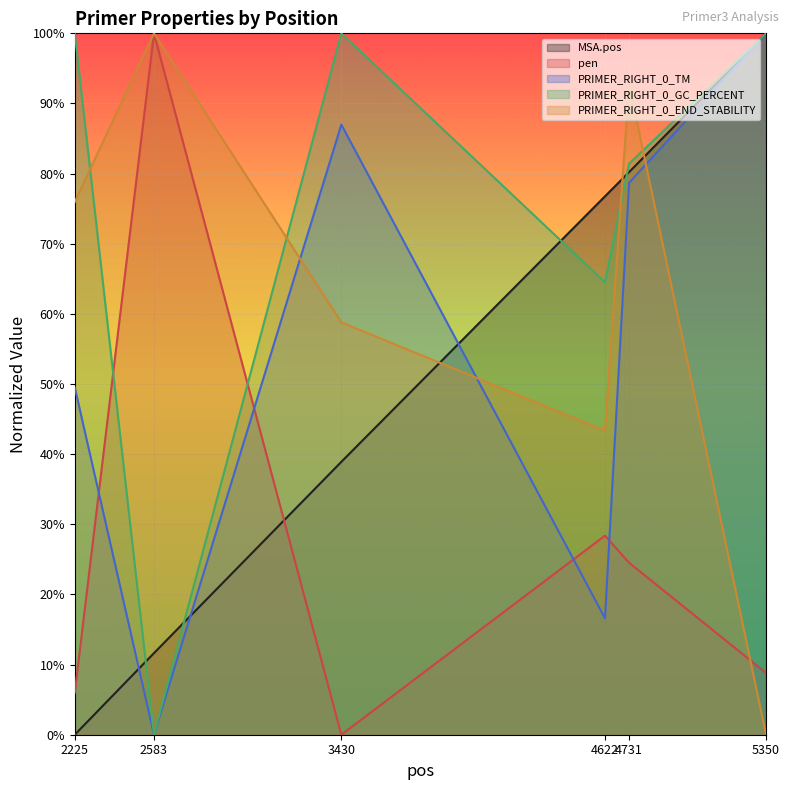

Where is the first local maximum for pen?

2583